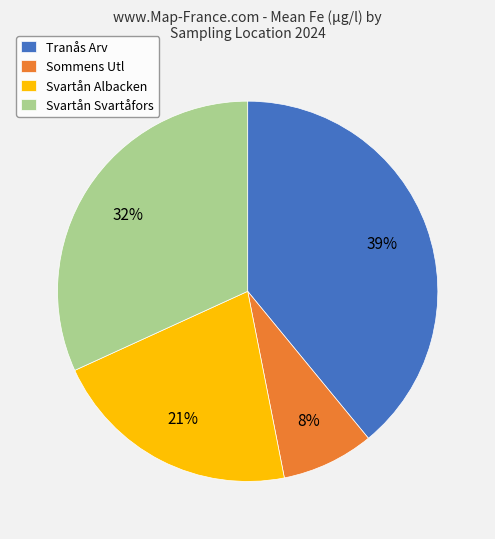

What percentage is the Svartån Albacken slice, to the nearest percent?

21%